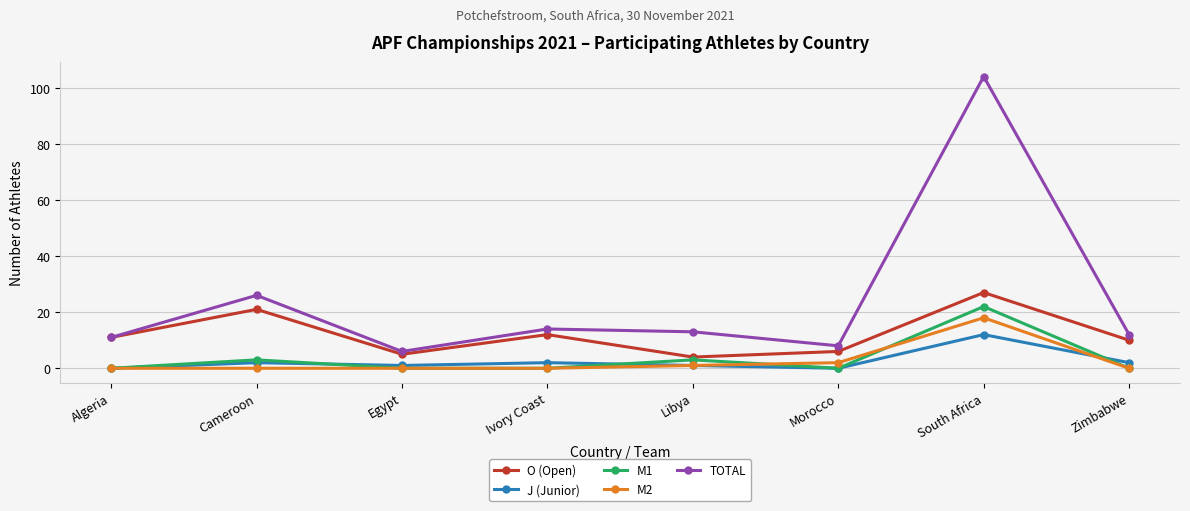

Is the value of M2 at Libya greater than the value of M1 at Zimbabwe?

Yes